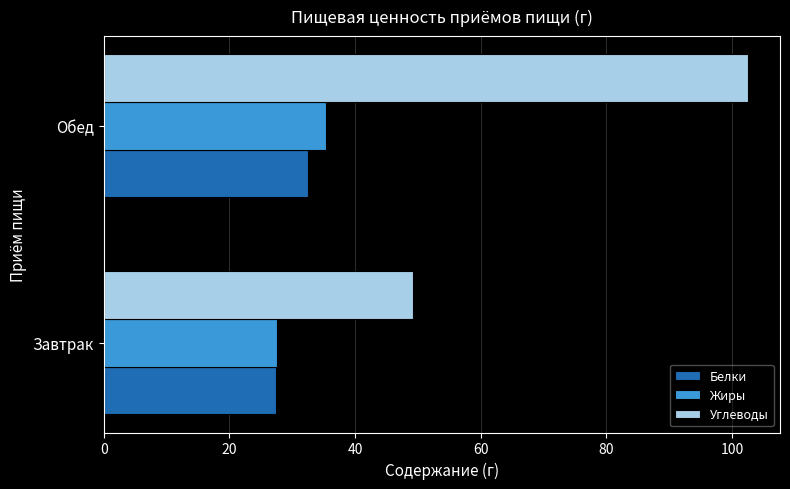

Which series has the widest spread of values?

Углеводы